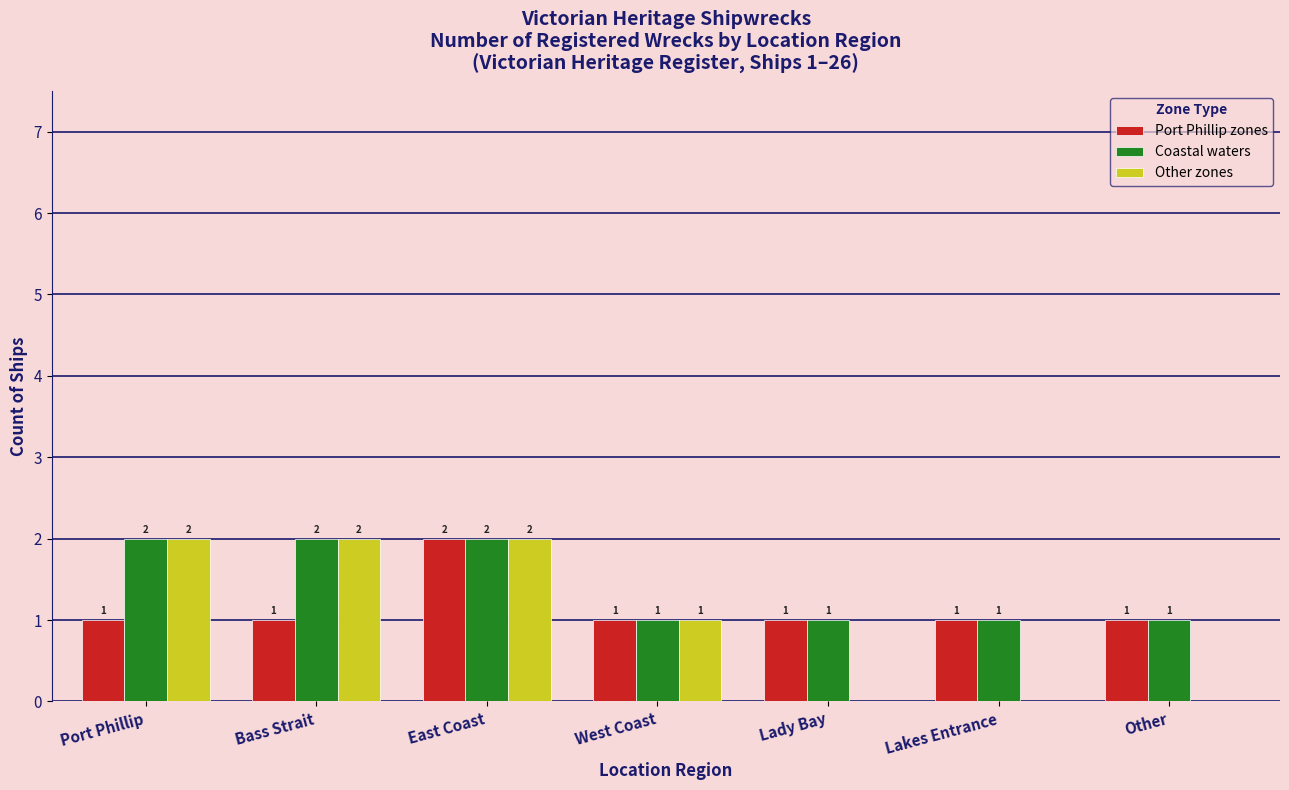

Reading left to right, list all the values displayed in this chart.

Port Phillip zones: 1	1	2	1	1	1	1
Coastal waters: 2	2	2	1	1	1	1
Other zones: 2	2	2	1	0	0	0